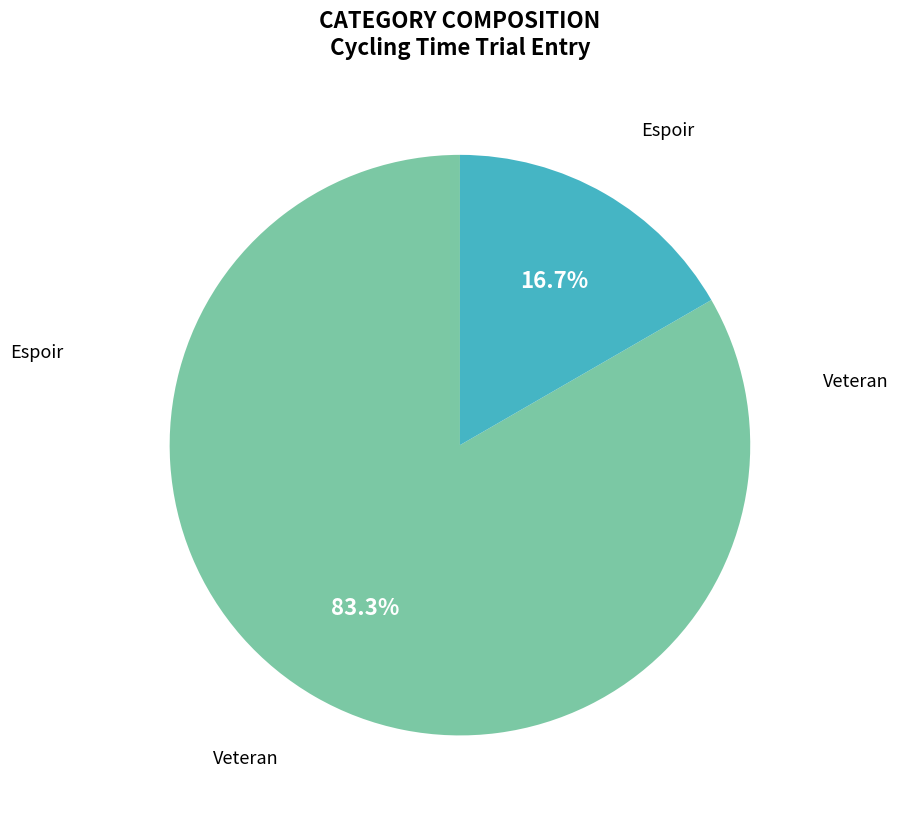

Is there any slice that represents more than half of the pie?

Yes